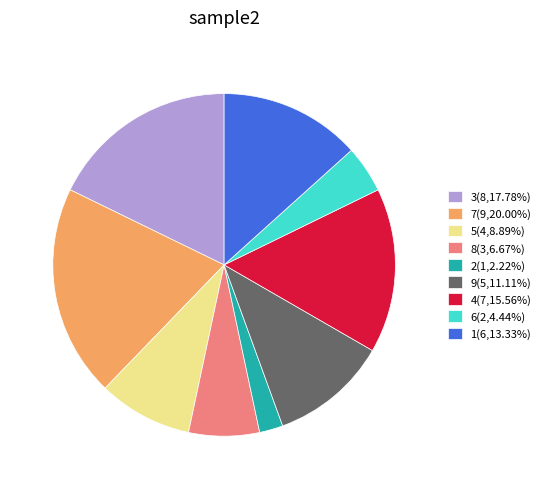

Between 6 and 7, which is larger?

7